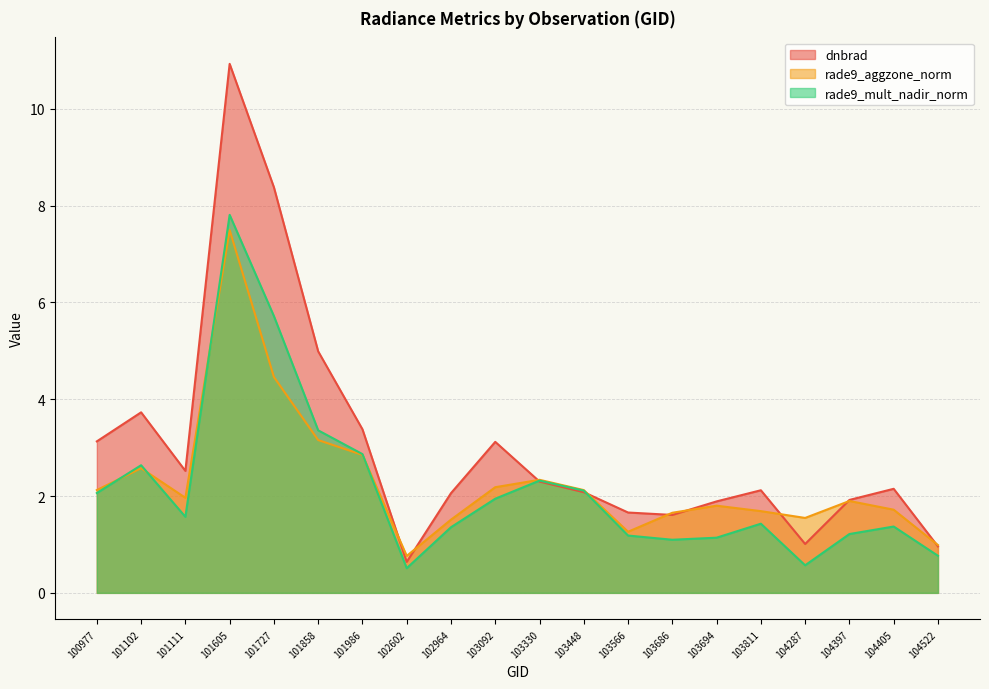

Which series has the widest spread of values?

dnbrad